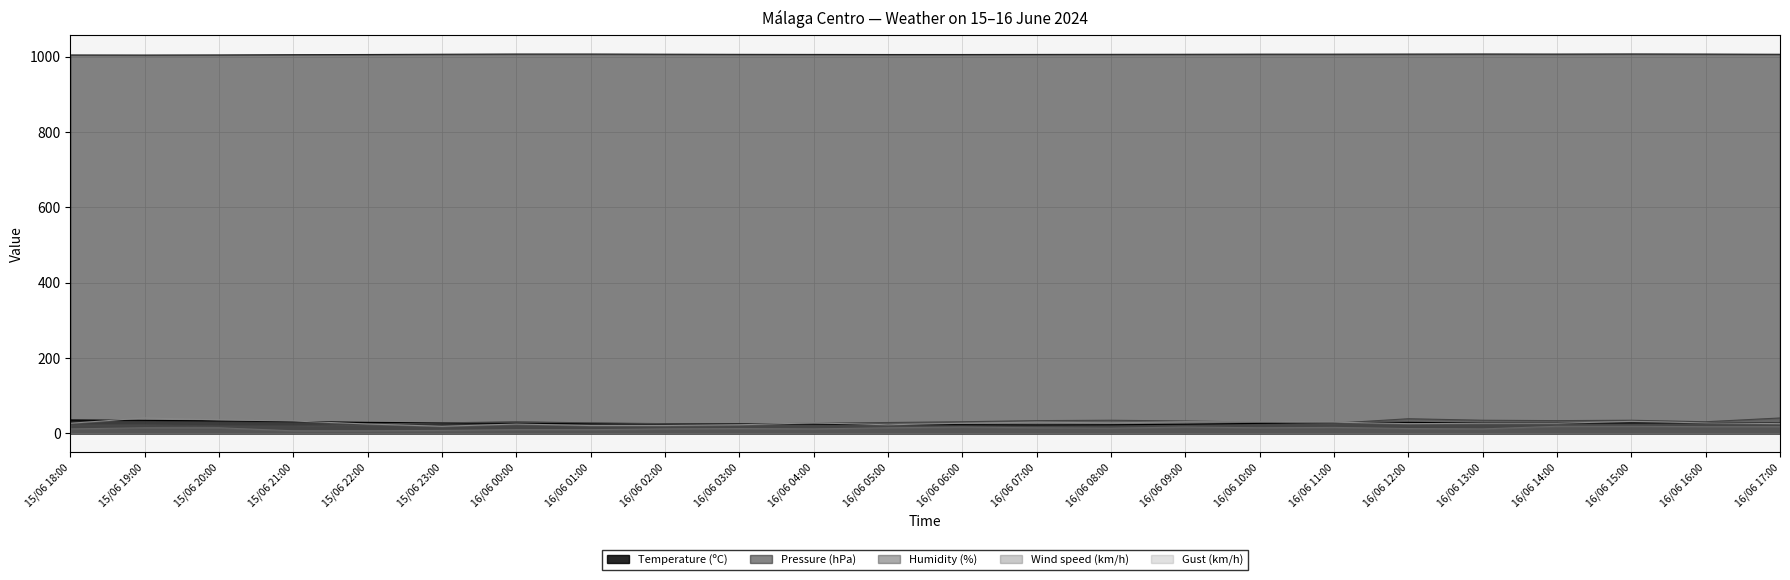

At which category is the sum across all series the highest?

16/06 15:00